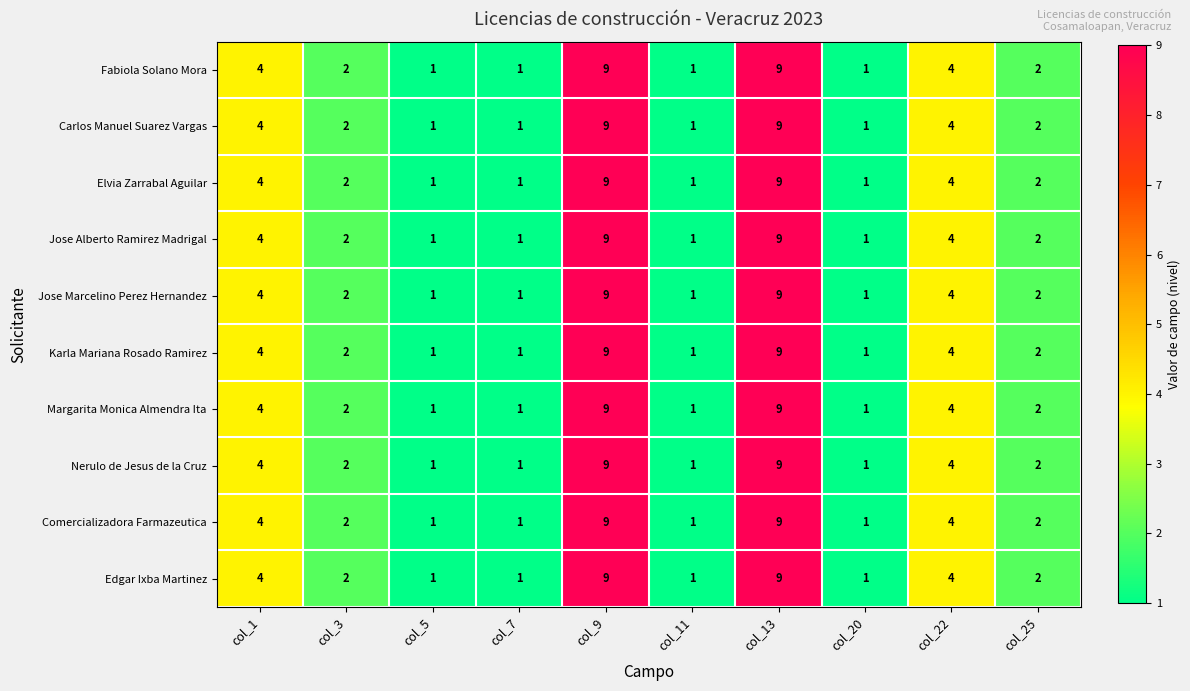

Count the Elvia Zarrabal Aguilar values in the range 1 to 4.

8